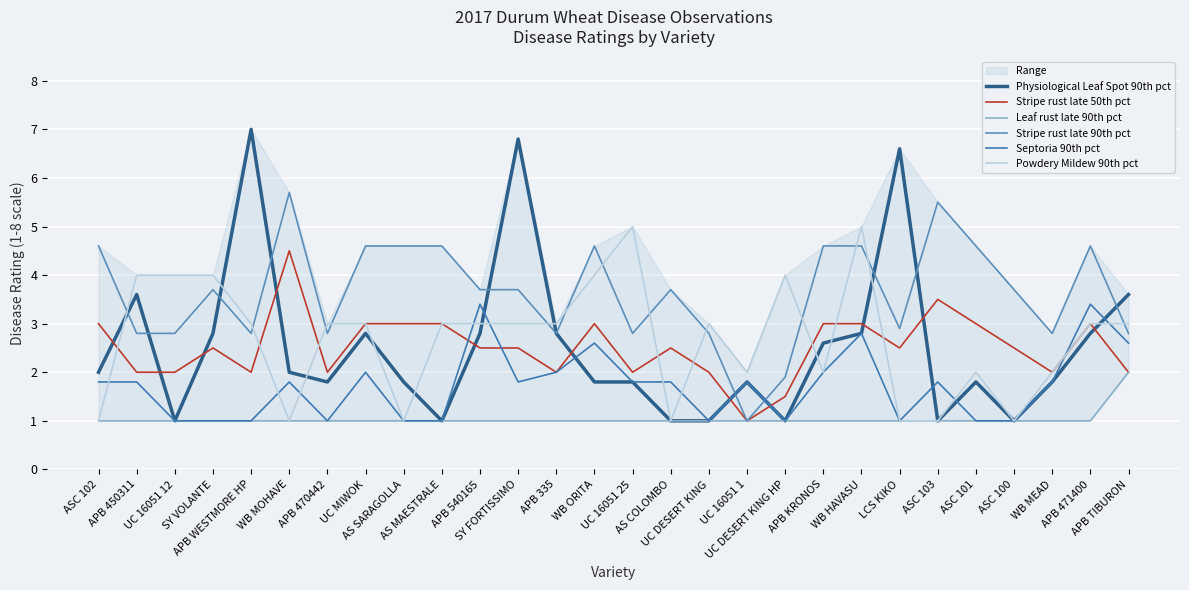

What is the sum of all Leaf rust late 90th pct values?

29.0